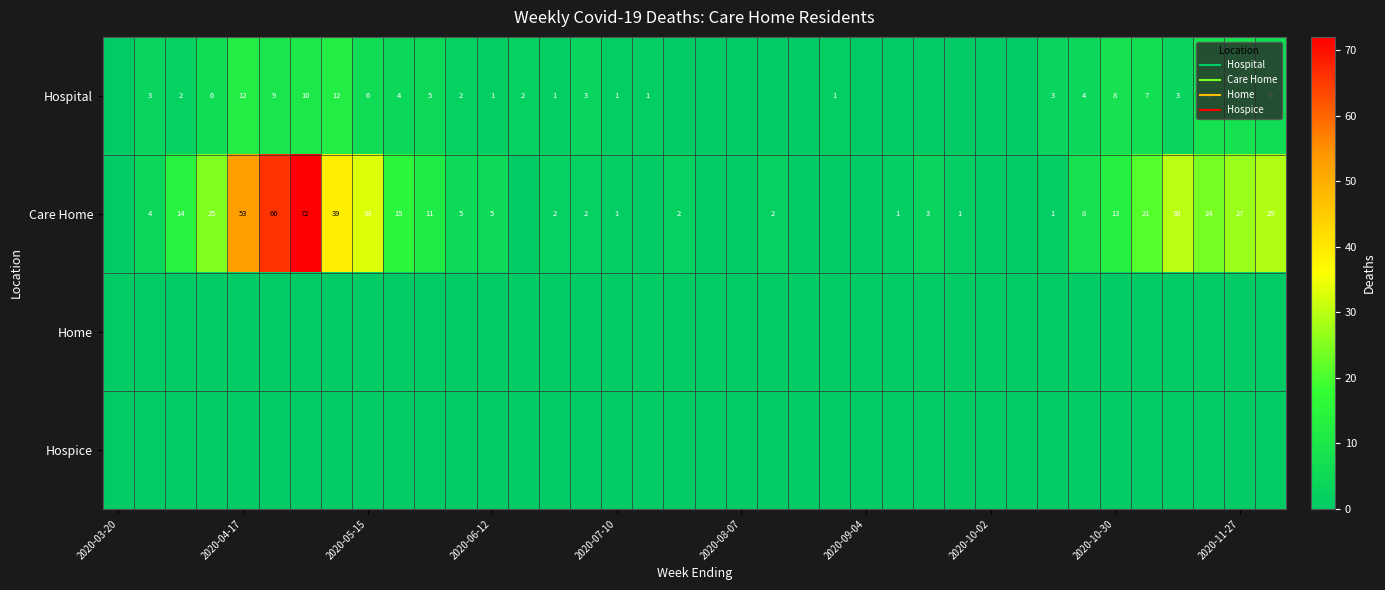

What is the highest value of the Care Home series?

72